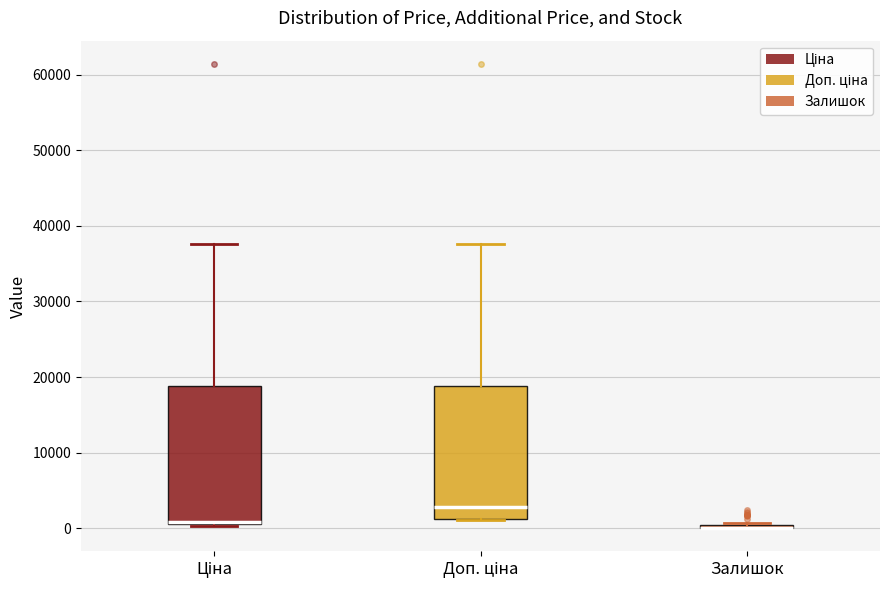

Where does the upper whisker of the box for Ціна end on the y-axis? The values are not printed on the chart, so give them approximately, as read against the axis.

38000